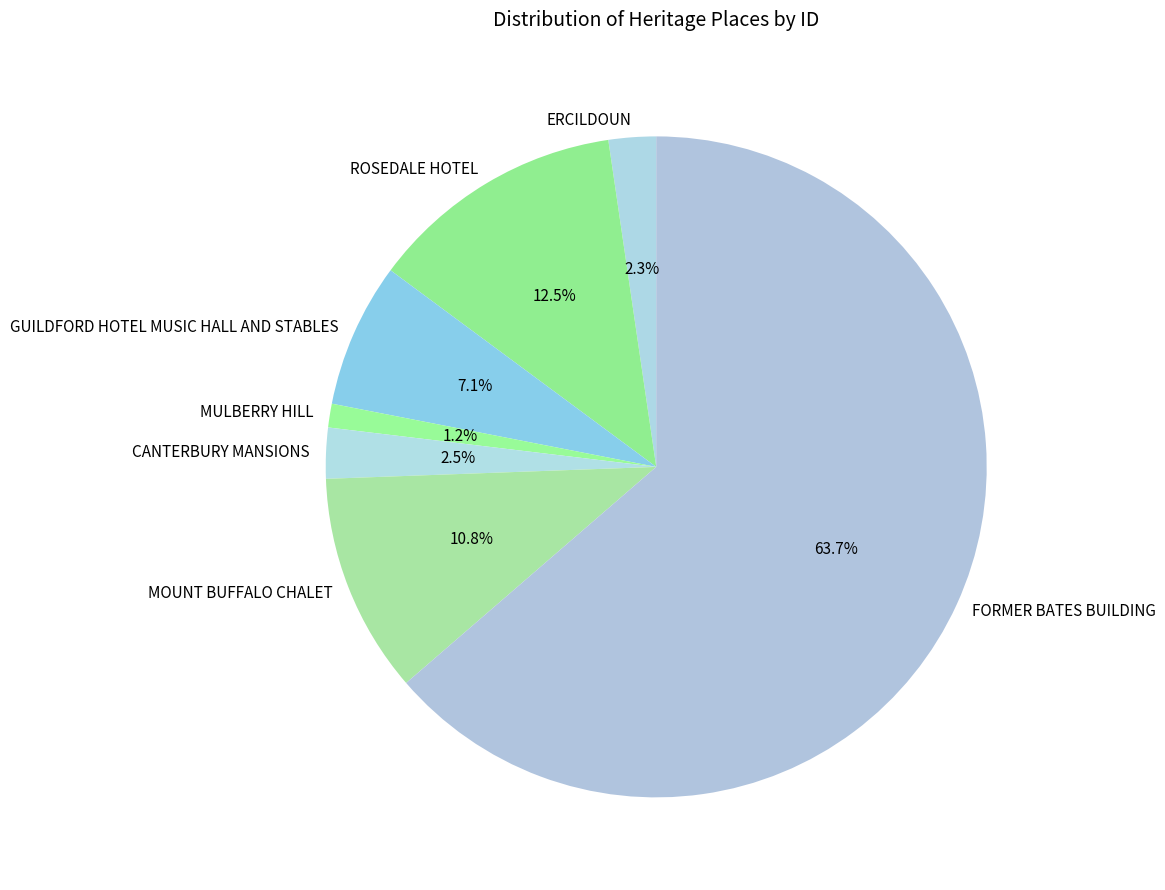

Combined, do FORMER BATES BUILDING and CANTERBURY MANSIONS account for over 50%?

Yes